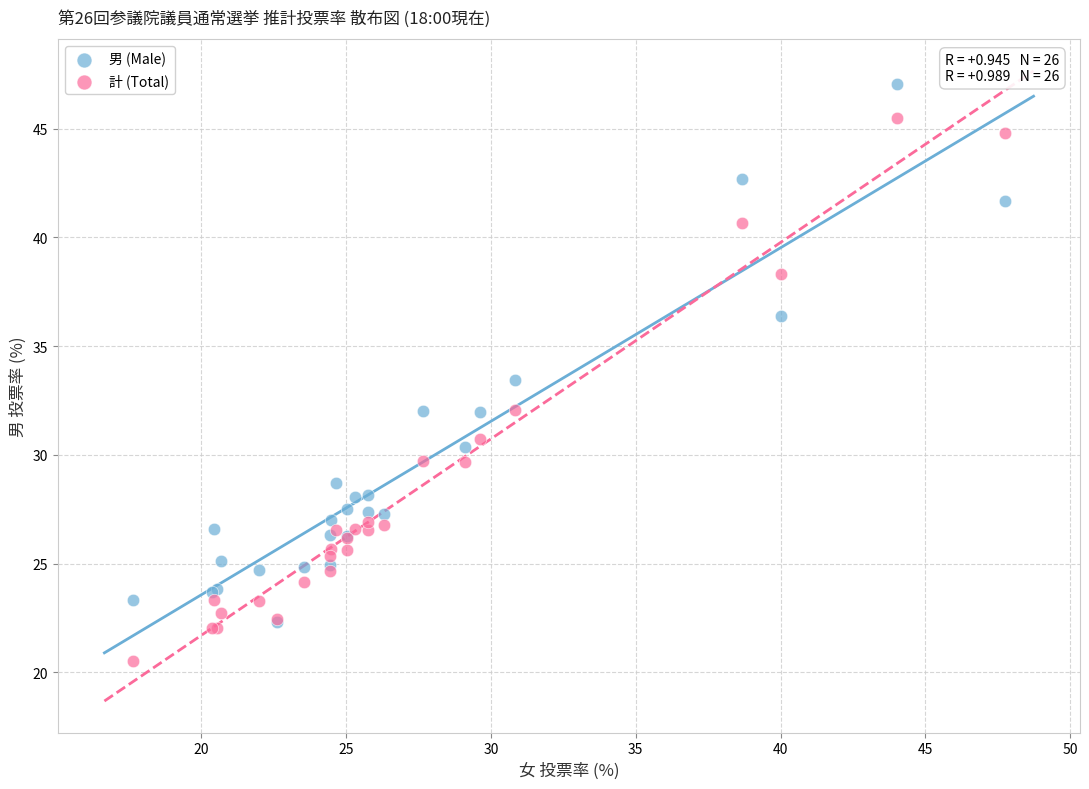

Which series contains the lowest Y value?

計 (Total)